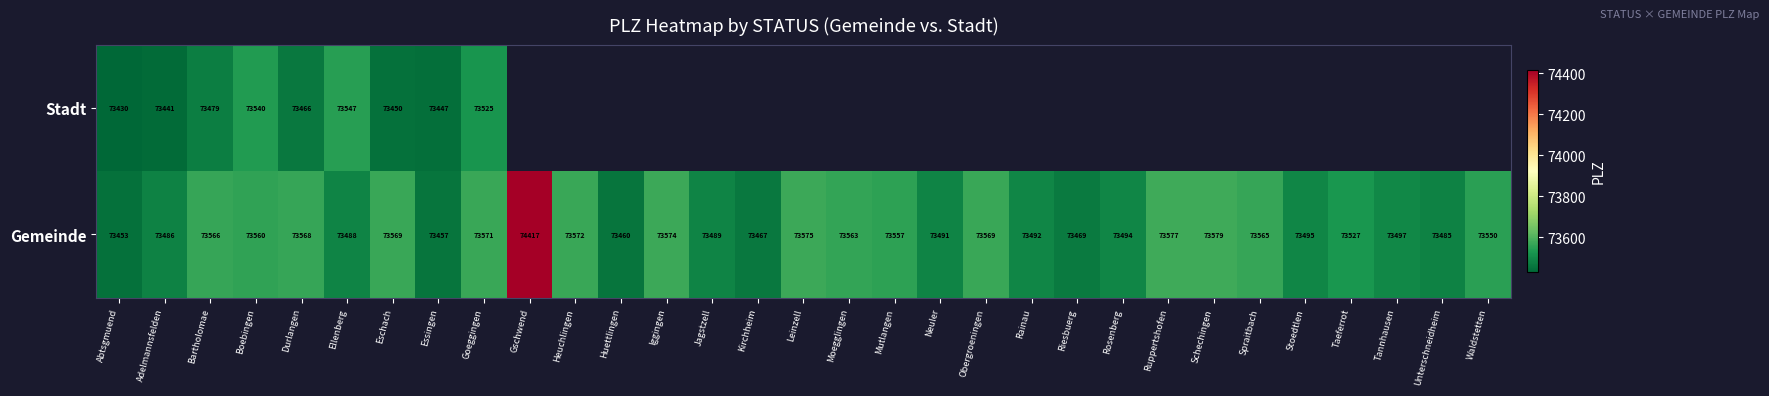

At how many categories does at least one series exceed 74337?

1